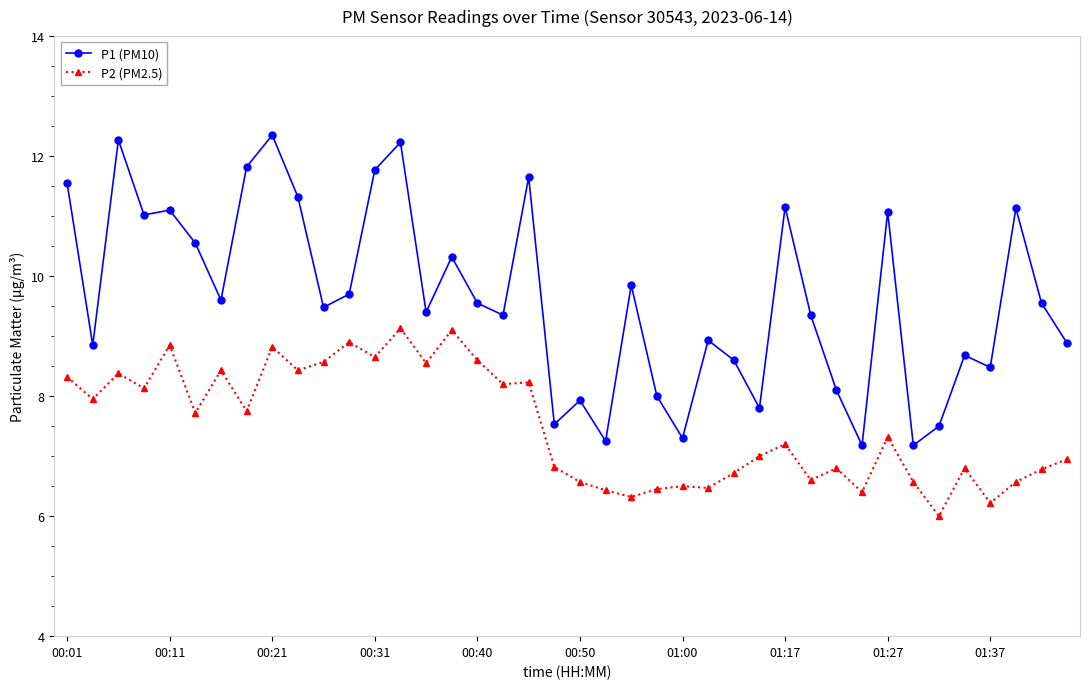

Rank the series by their maximum value, from lowest to highest.

P2 (PM2.5), P1 (PM10)